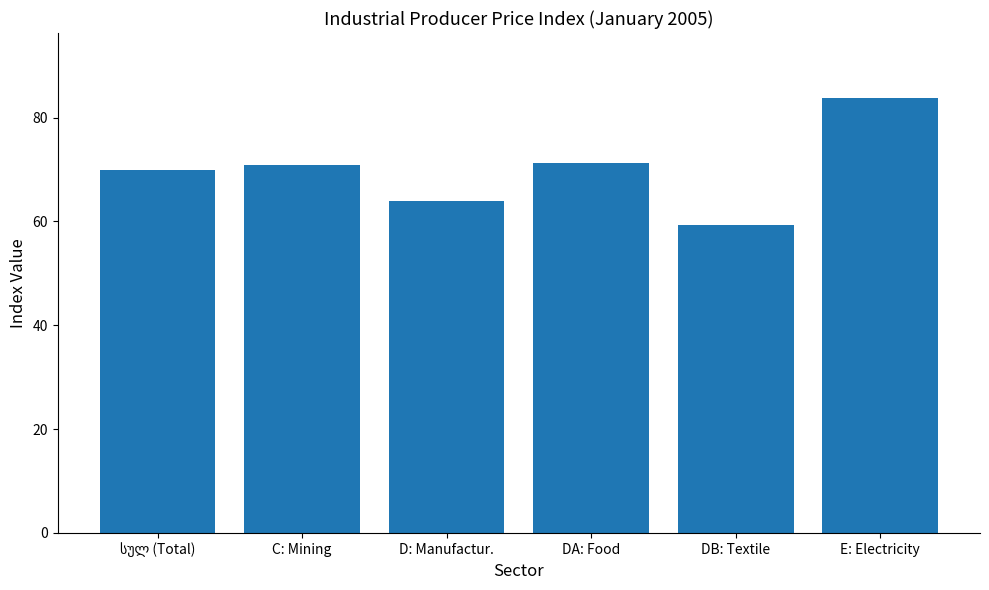

What is the sum of all values?

419.1